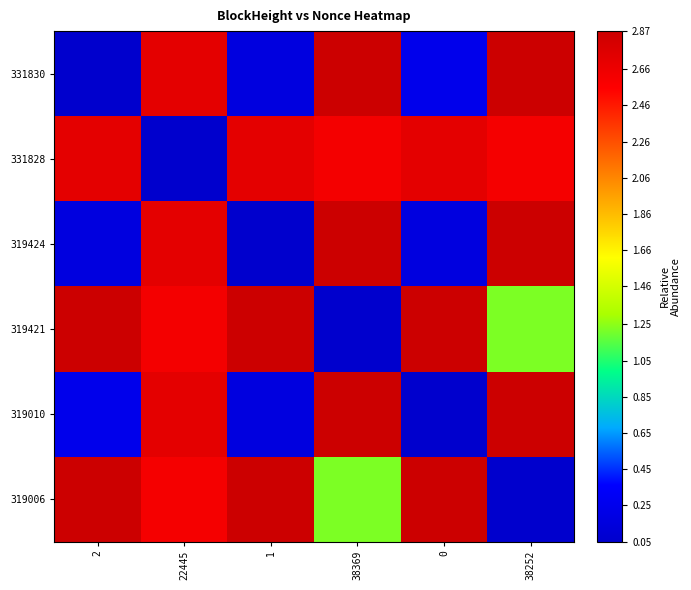

At which category is the sum across all series the highest?

22445